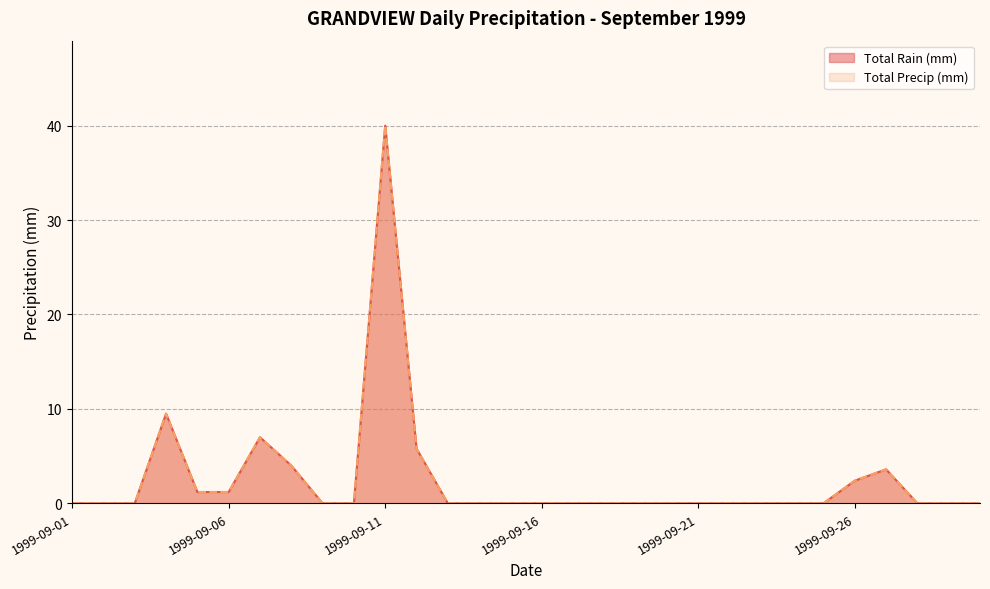

True or false: Total Rain (mm) has more than 1 points higher than both neighbors.

True